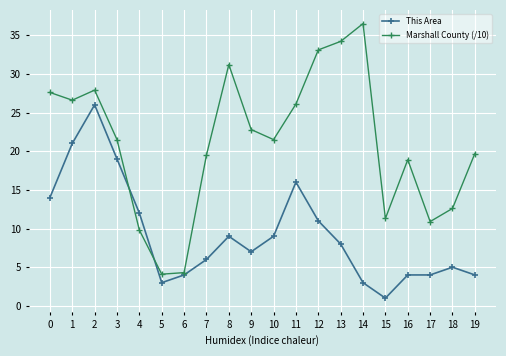

What is the highest value of the Marshall County (/10) series?

36.5